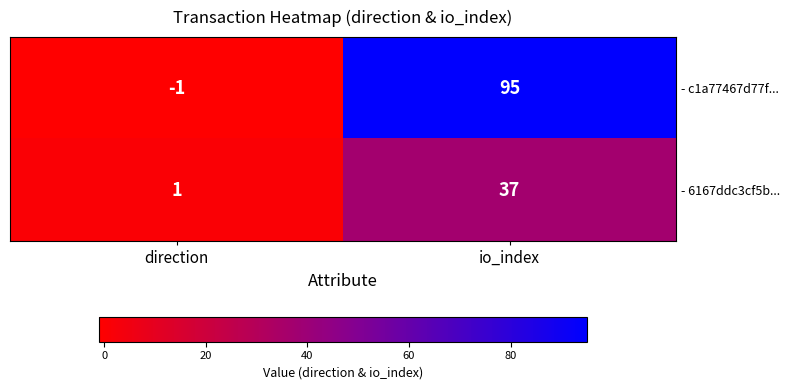

How many data points does each series have?

2